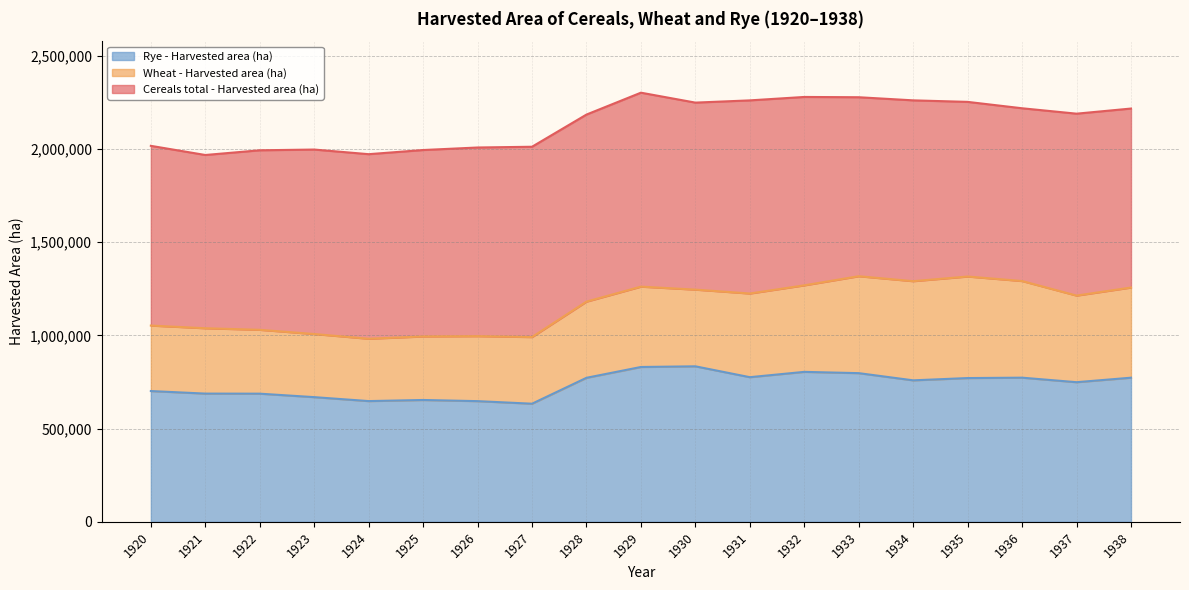

What are all the series names shown in the legend?

Rye - Harvested area (ha), Wheat - Harvested area (ha), Cereals total - Harvested area (ha)